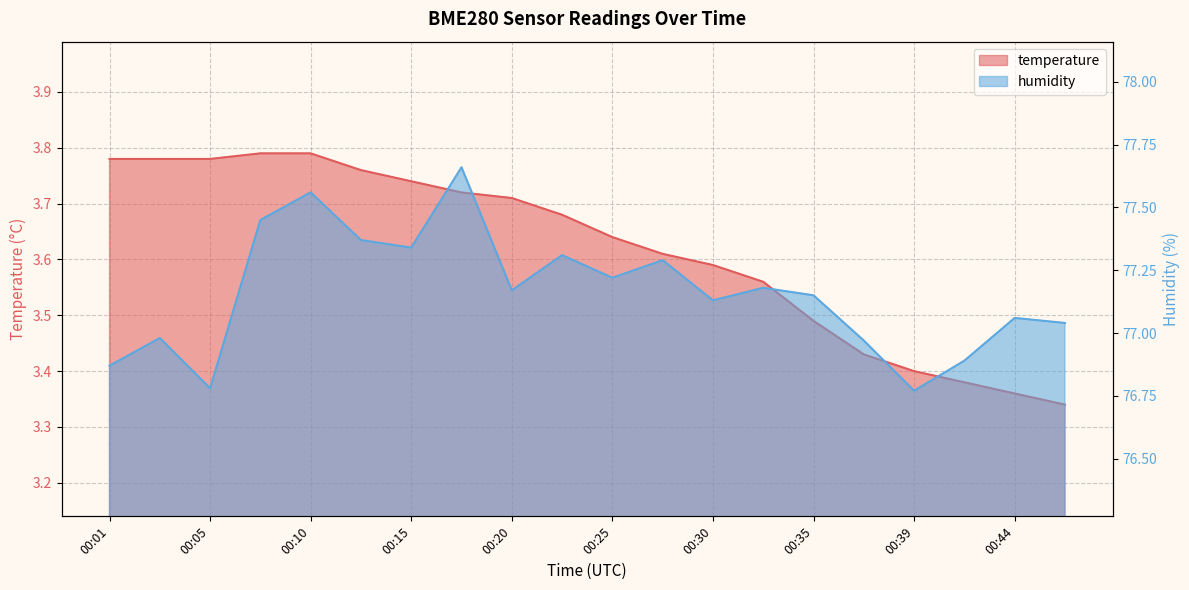

What is the average value of the temperature series?

3.6